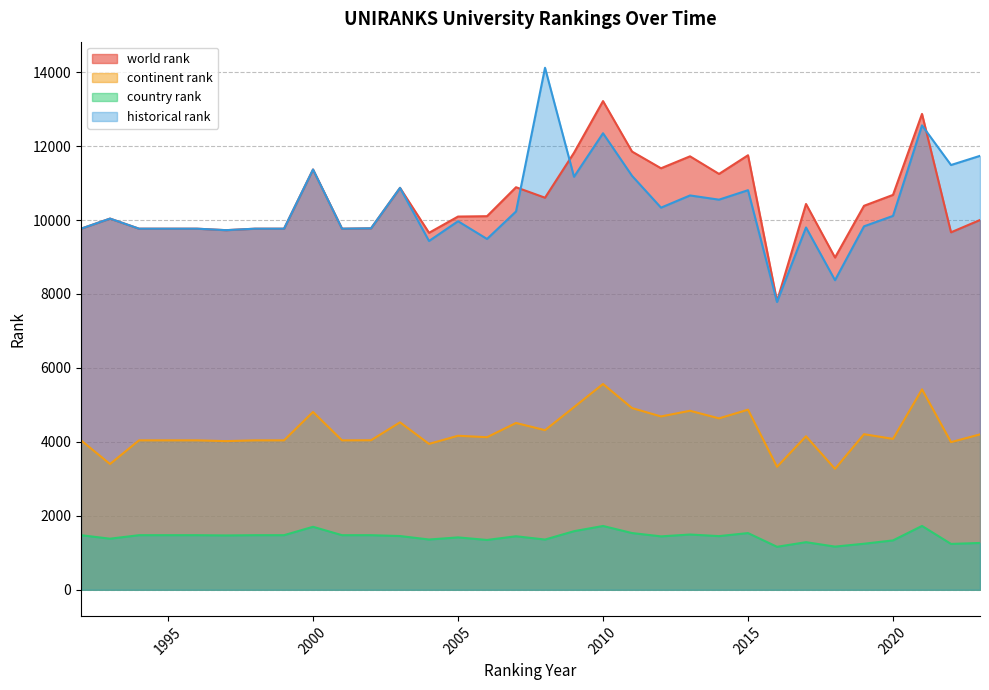

What is the sum of all country rank values?

45966